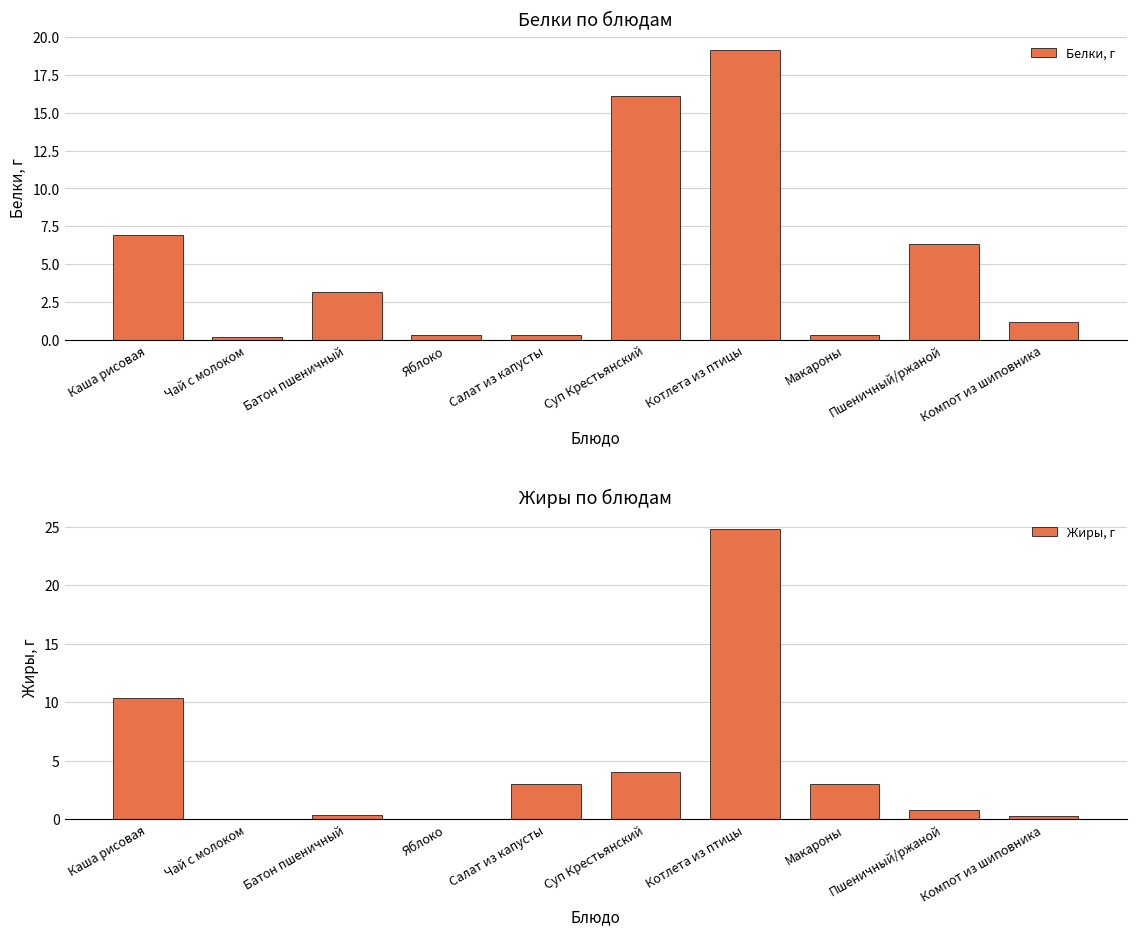

True or false: Белки, г has a value of 5.0 at Батон пшеничный.

False